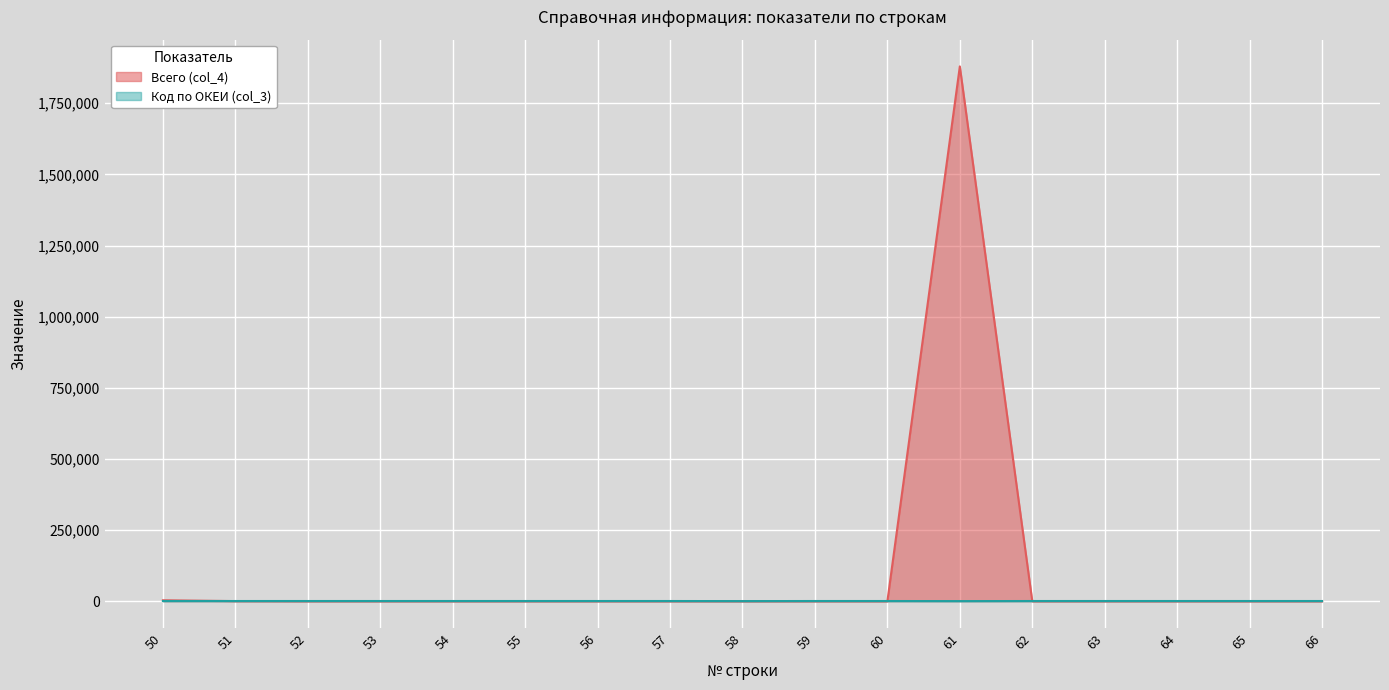

At which category is the sum across all series the highest?

61